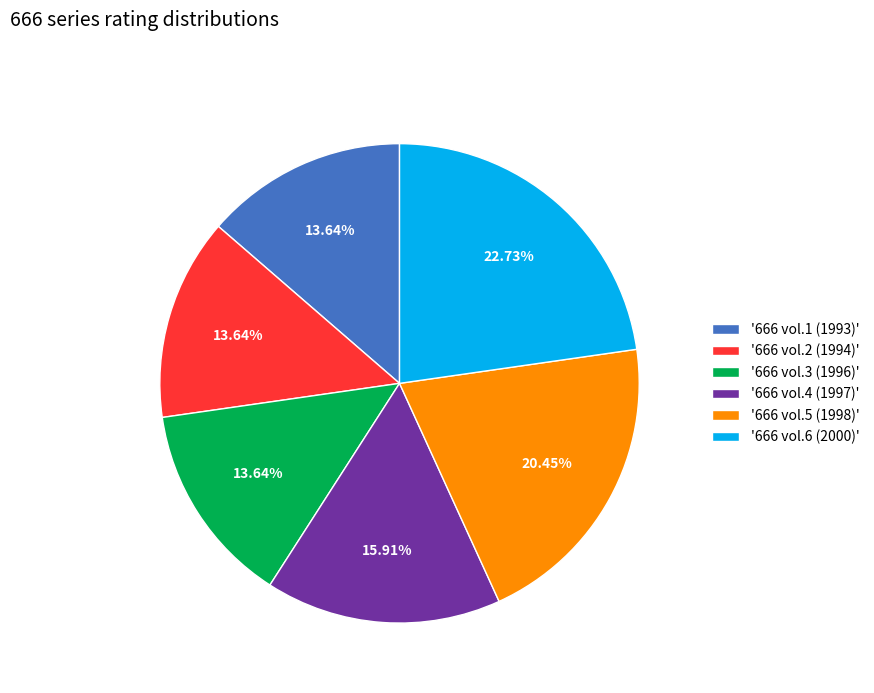

Is the sum of '666 vol.4 (1997)' and '666 vol.2 (1994)' greater than half?

No